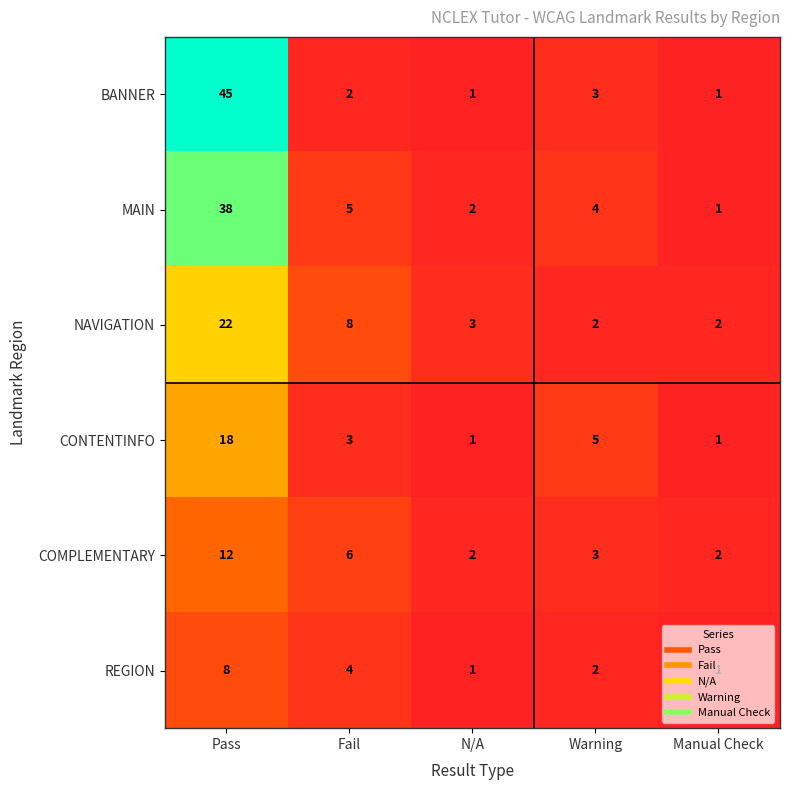

At Fail, list the series in order from smallest to largest.

BANNER, CONTENTINFO, REGION, MAIN, COMPLEMENTARY, NAVIGATION